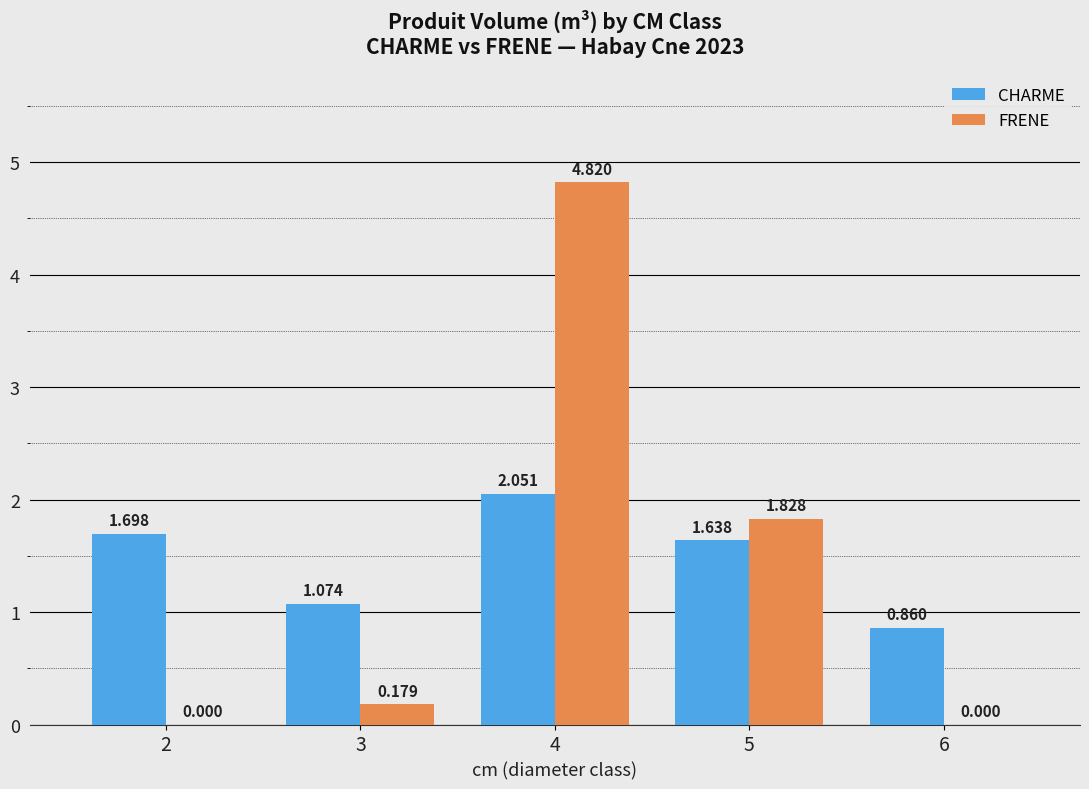

Is the value of CHARME at 2 greater than the value of FRENE at 3?

Yes